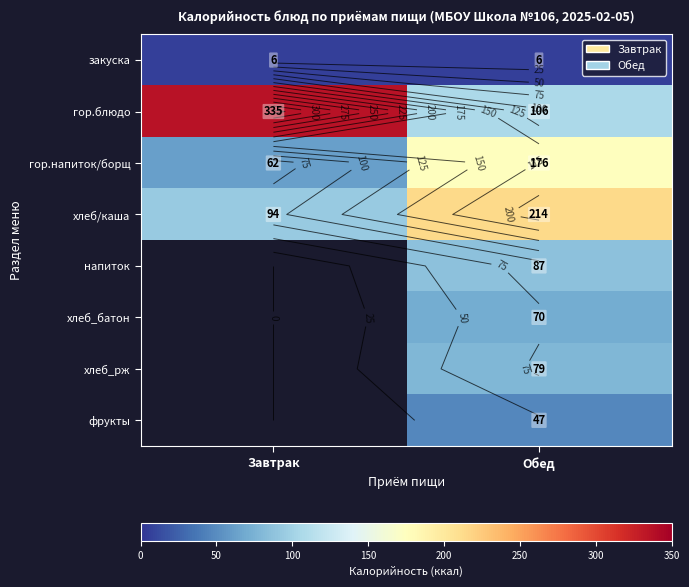

Is the value of хлеб_батон at Завтрак greater than the value of хлеб/каша at Завтрак?

No